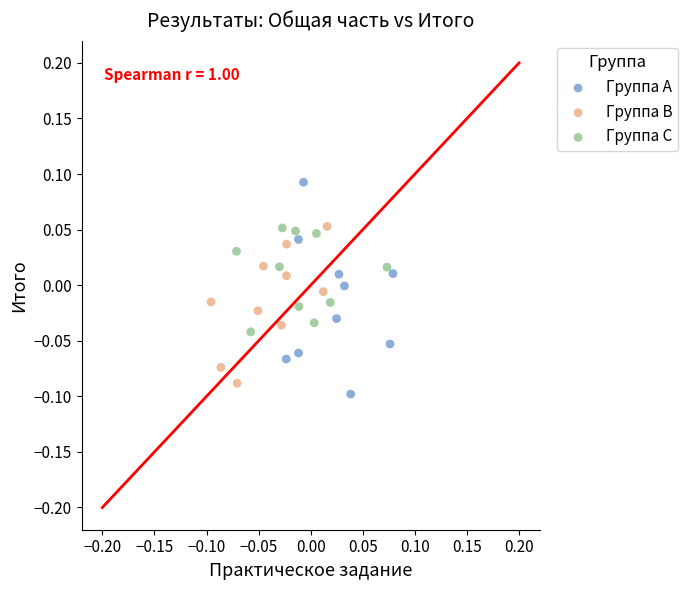

Which series reaches the minimum Y coordinate?

Группа A